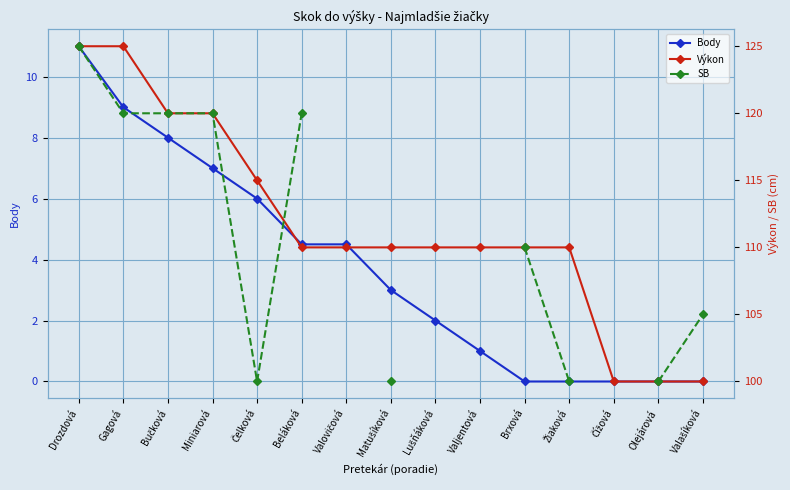

How many lines are shown in the chart?

3